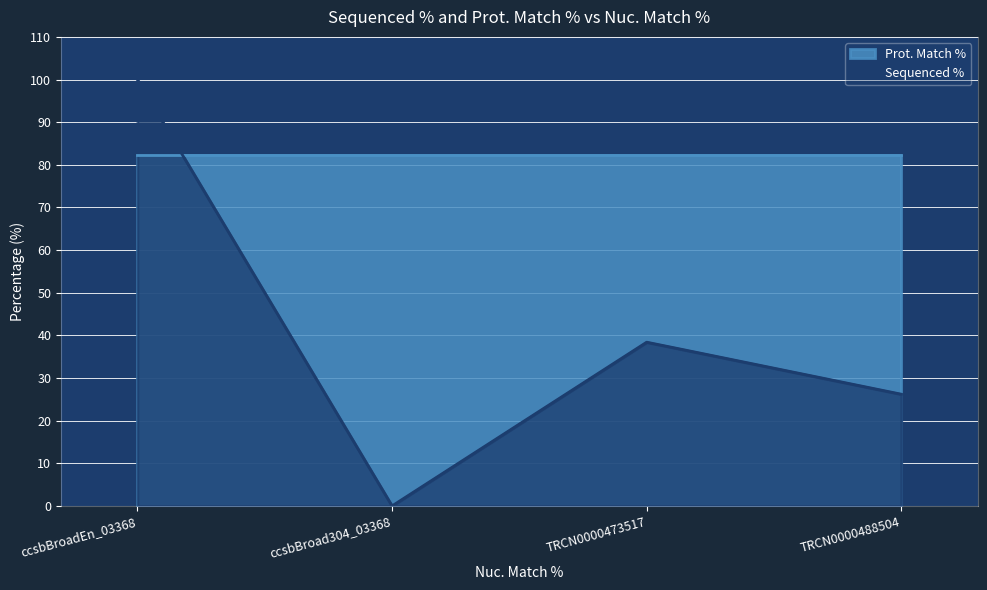

True or false: the data shows 38.4 at TRCN0000473517.

True